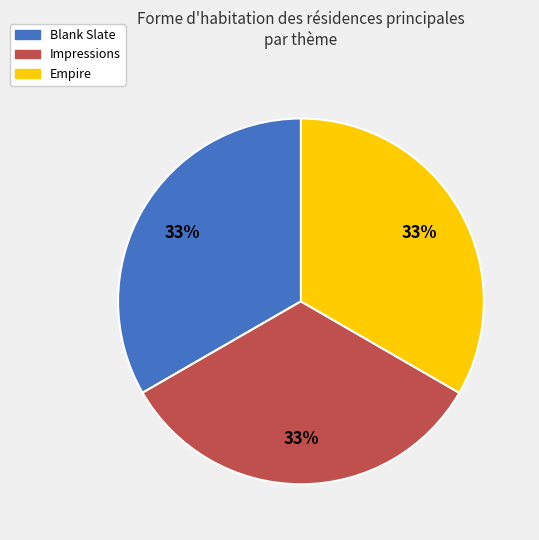

What percentage is the Blank Slate slice, to the nearest percent?

33%